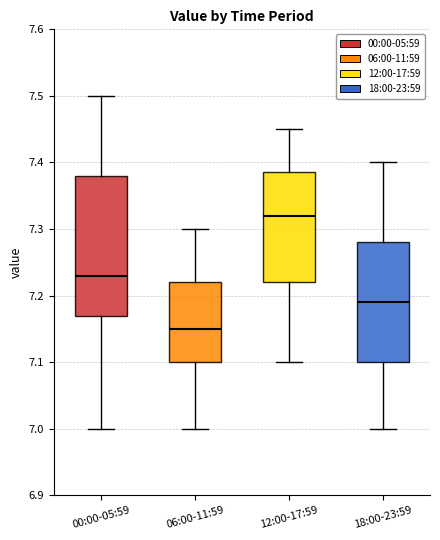

Reading left to right, transcribe this box plot: for each box, give where its median line is, the range the box spans, and where its two whiskers end, as read against the y-axis. The values are not printed on the chart, so give them approximately, as read against the axis.

00:00-05:59: median 7.23, box 7.17 to 7.38, whiskers 7.00 to 7.50
06:00-11:59: median 7.15, box 7.10 to 7.22, whiskers 7.00 to 7.30
12:00-17:59: median 7.32, box 7.22 to 7.39, whiskers 7.10 to 7.45
18:00-23:59: median 7.19, box 7.10 to 7.28, whiskers 7.00 to 7.40